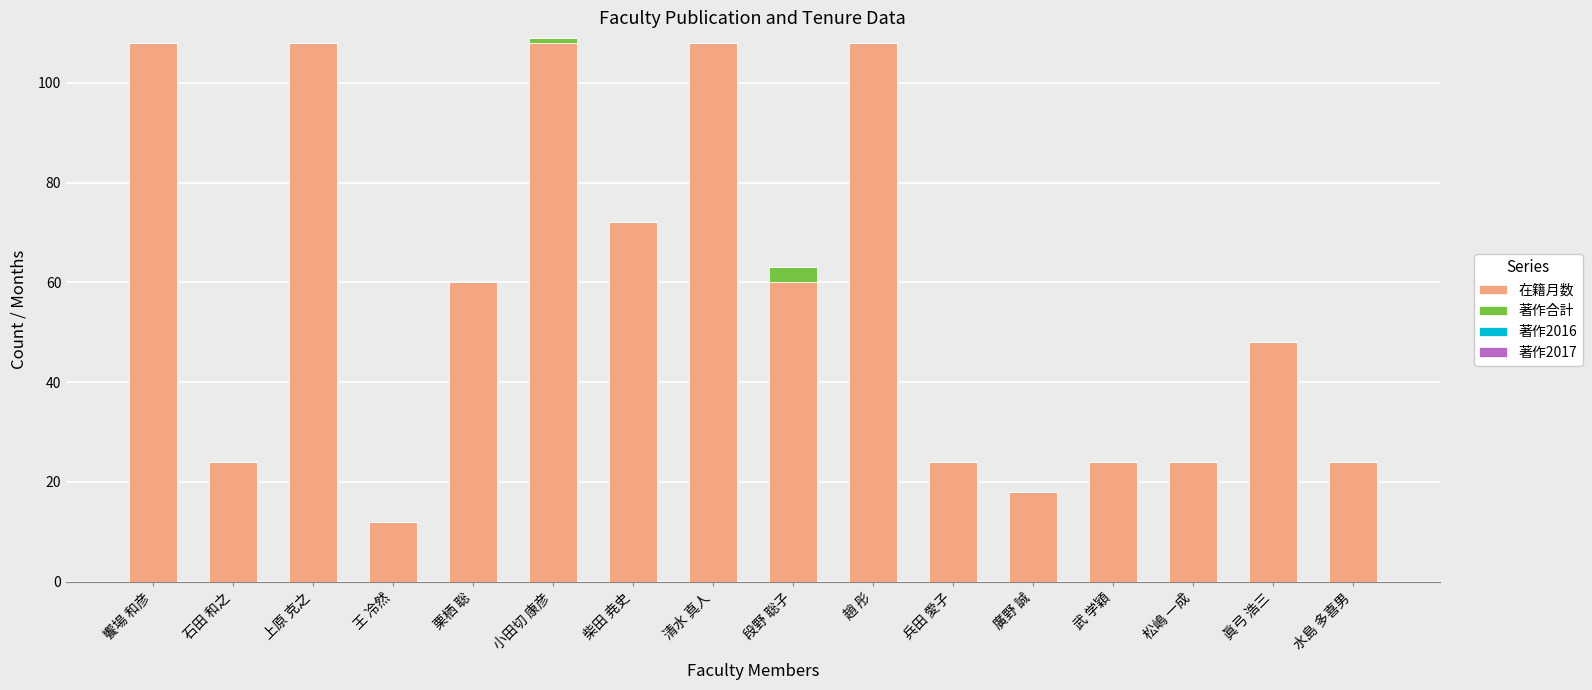

What value does the 在籍月数 series have at 趙 彤, to the nearest 5?

110